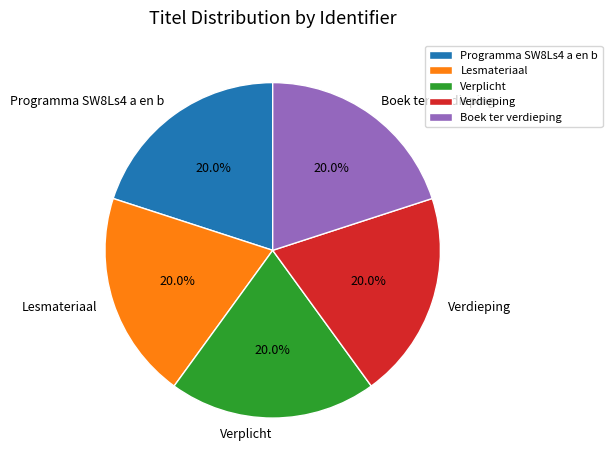

How many segments does this pie chart have?

5